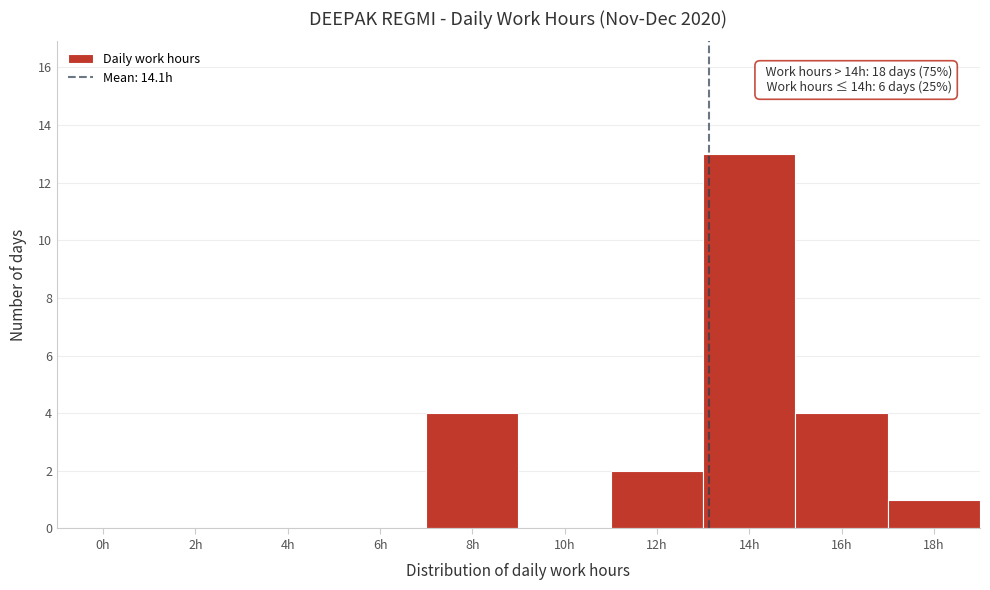

Reading left to right, transcribe all the data shown in this chart.

0h=0	2h=0	4h=0	6h=0	8h=4	10h=0	12h=2	14h=13	16h=4	18h=1